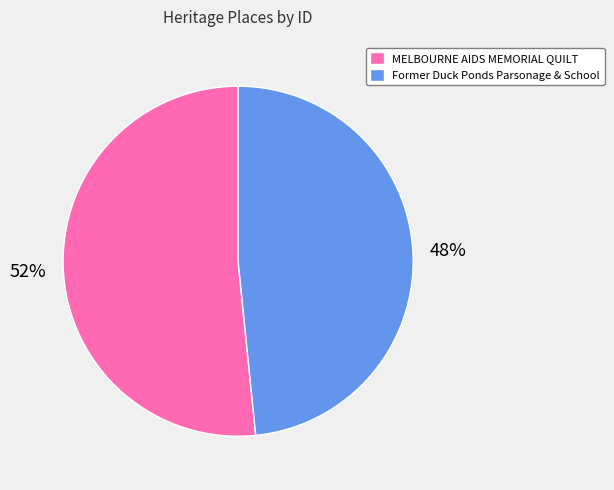

Between Former Duck Ponds Parsonage & School and MELBOURNE AIDS MEMORIAL QUILT, which is larger?

MELBOURNE AIDS MEMORIAL QUILT